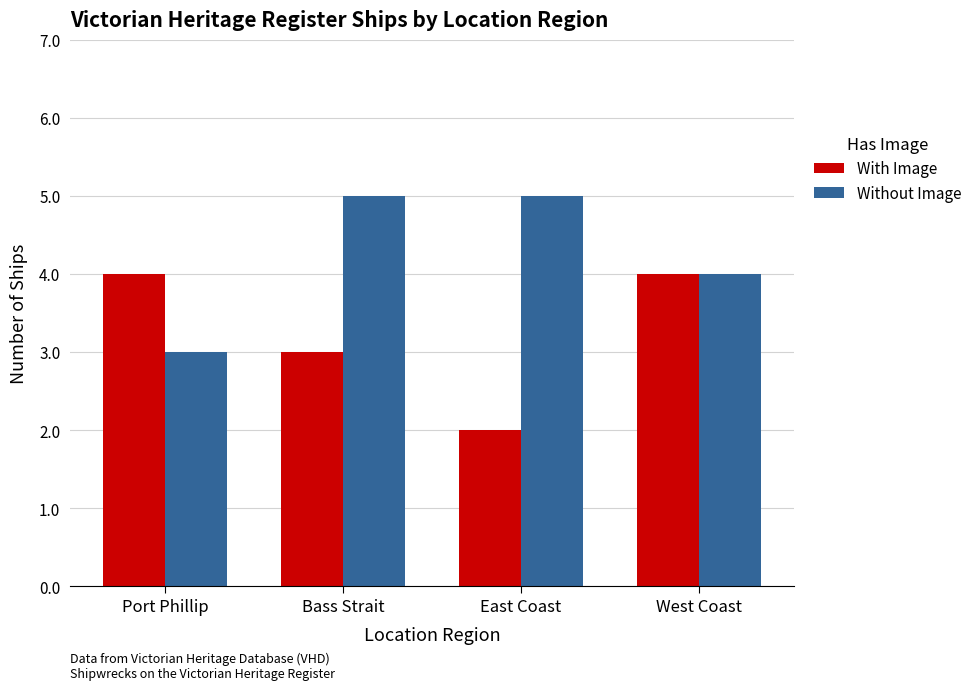

What is the average value of the With Image series?

3